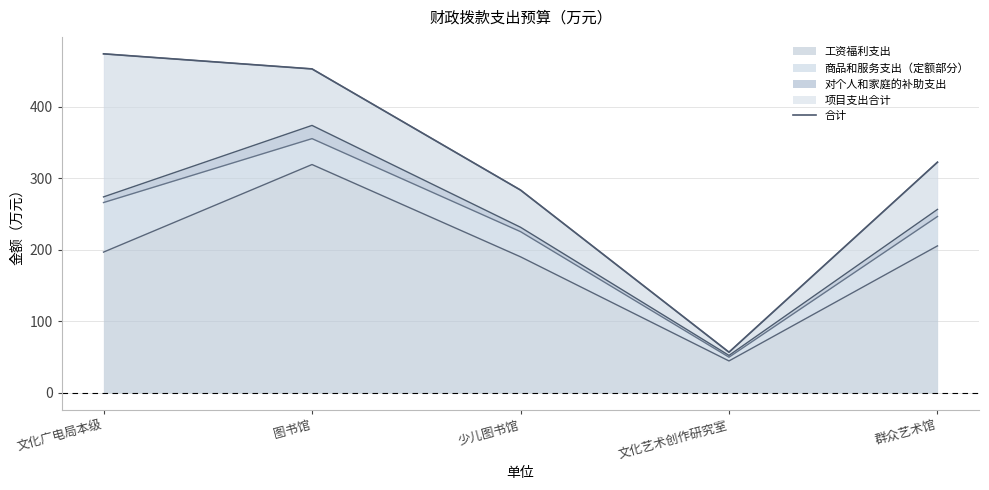

Does the chart have visible grid lines?

Yes